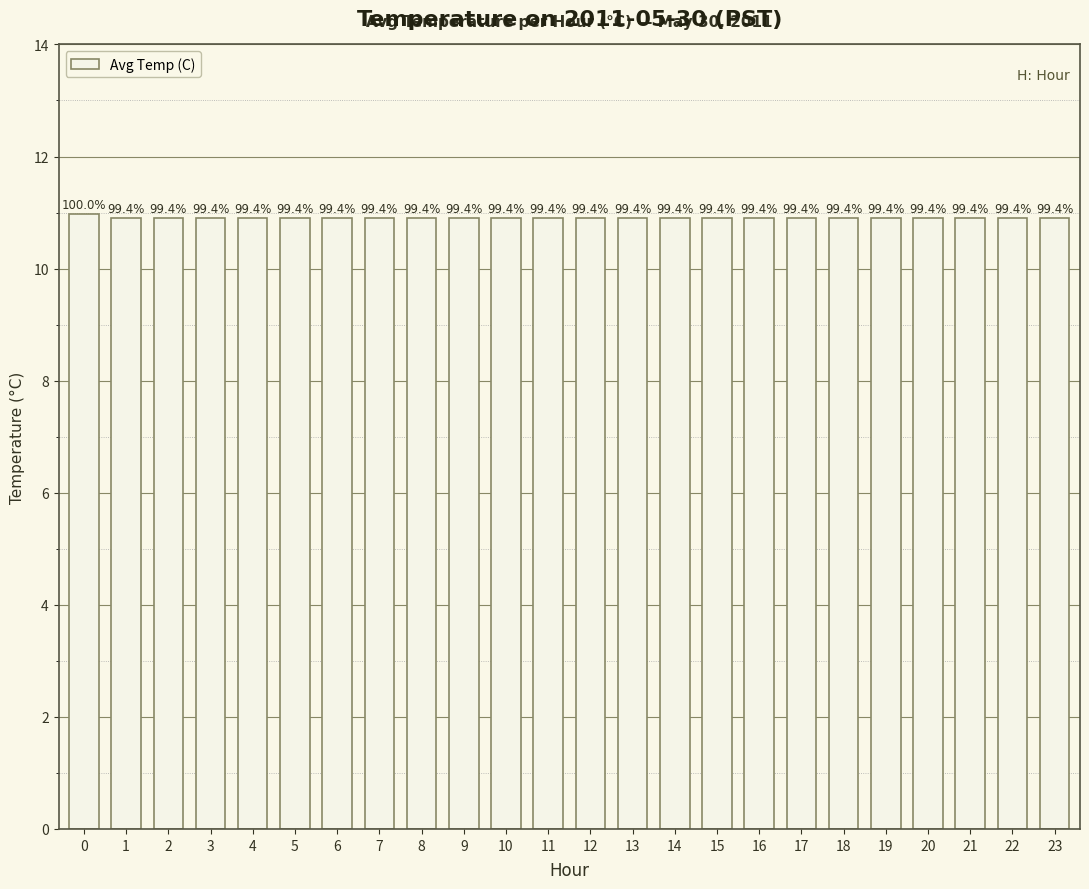

Does the chart contain any negative values?

No